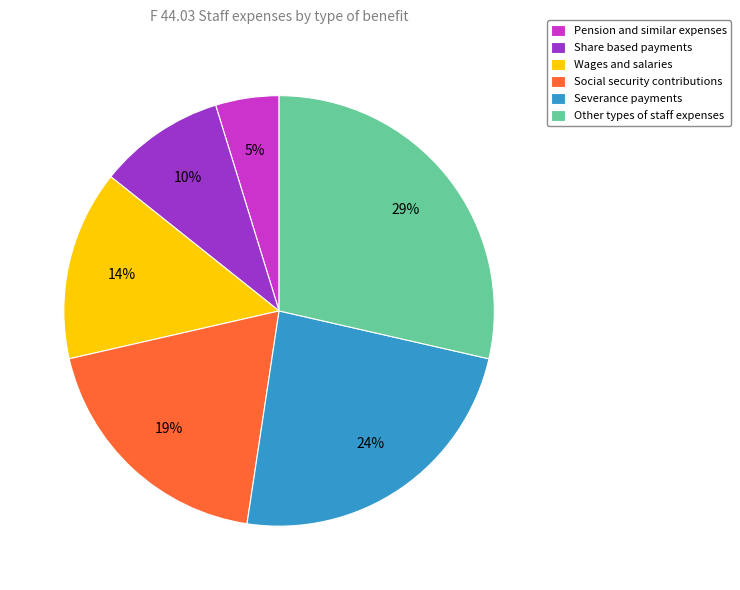

Between Social security contributions and Wages and salaries, which is larger?

Social security contributions